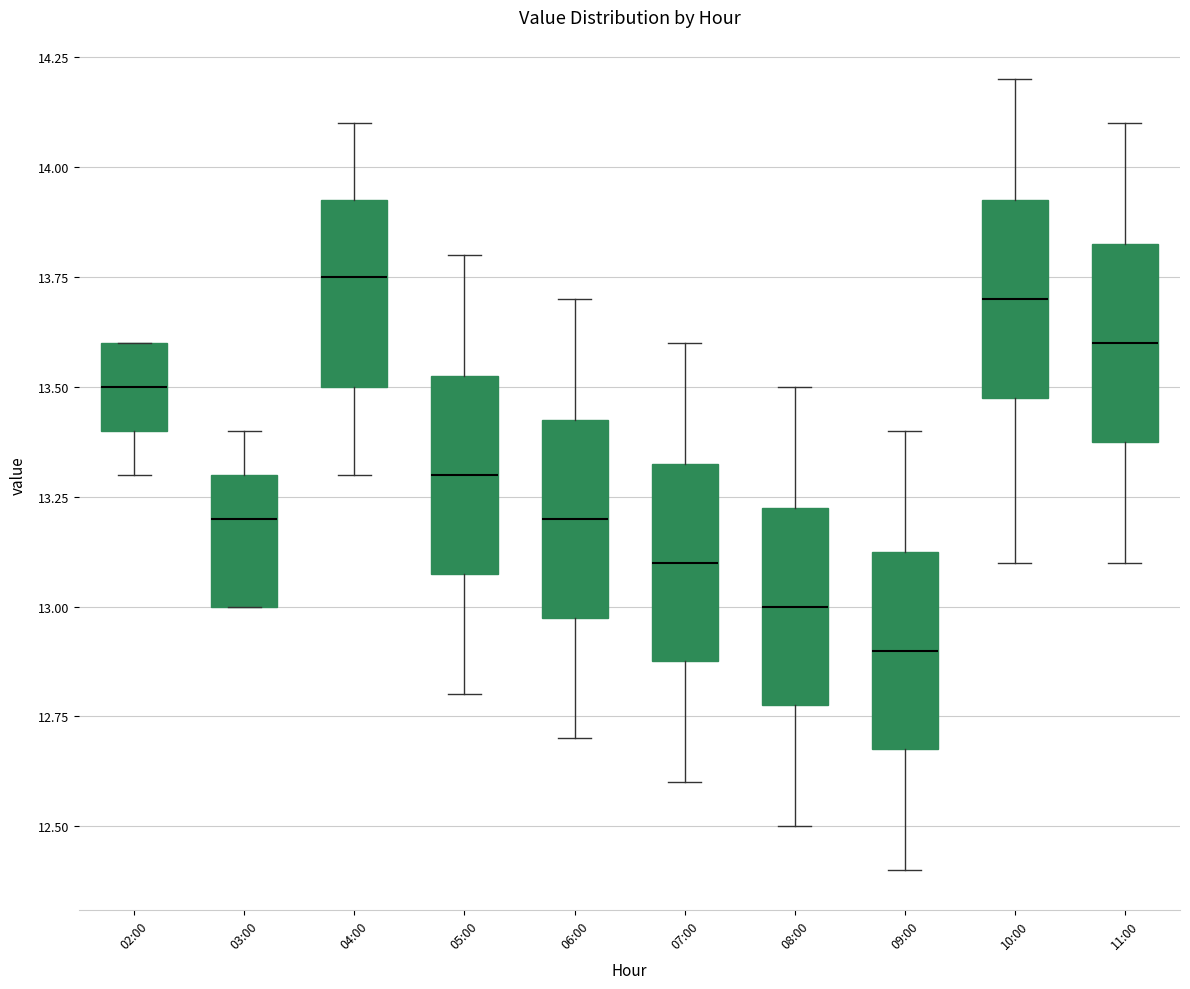

Where does the median line of the box for 04:00 sit on the y-axis? The values are not printed on the chart, so give them approximately, as read against the axis.

13.75